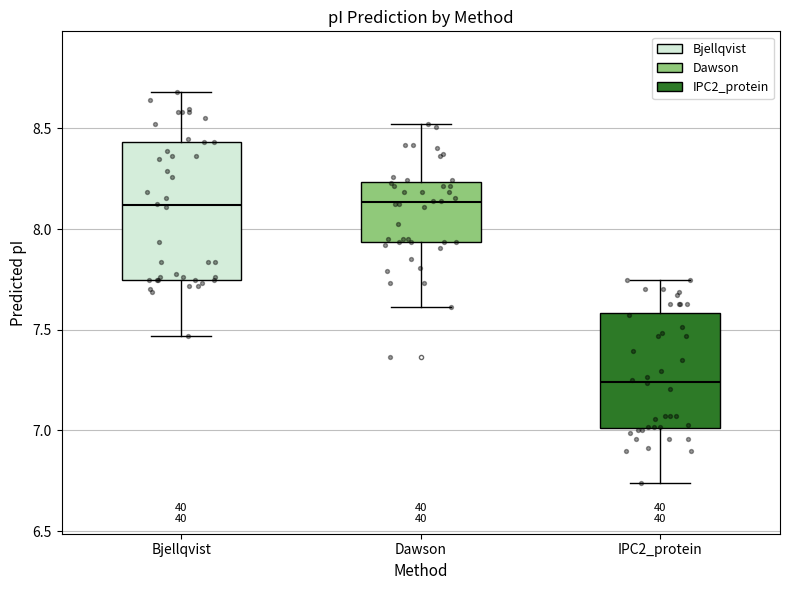

Comparing the boxes themselves (not the whiskers), which one is the tallest?

Bjellqvist